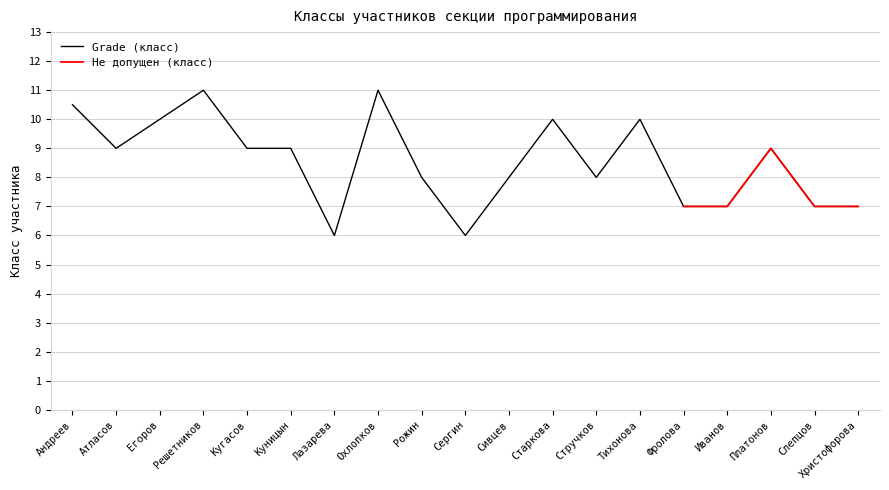

What is the difference between the maximum and second lowest values?

5.0